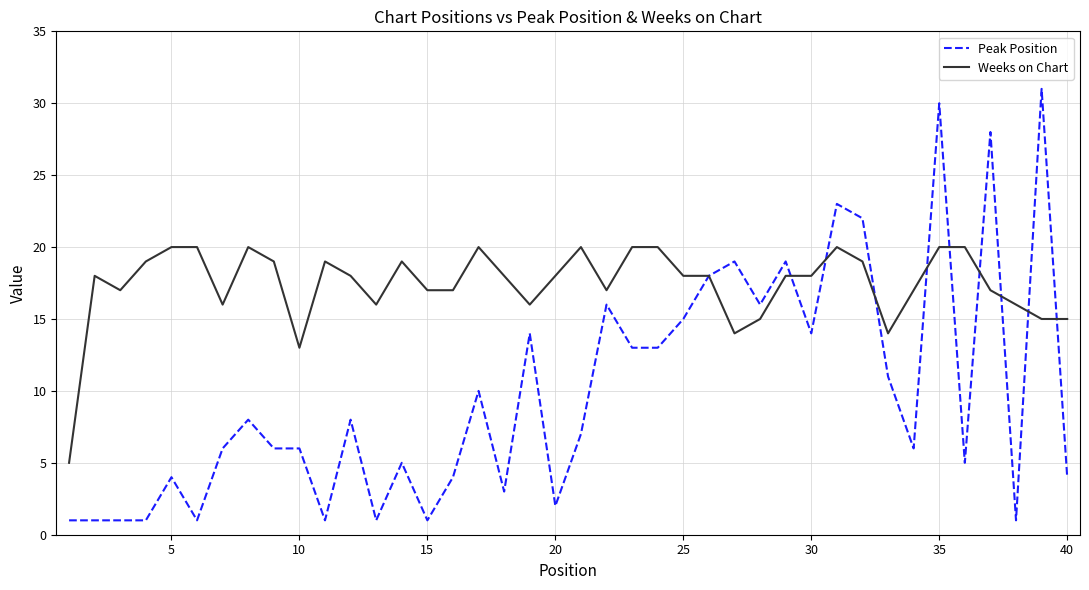

Rank the series by their maximum value, from highest to lowest.

Peak Position, Weeks on Chart